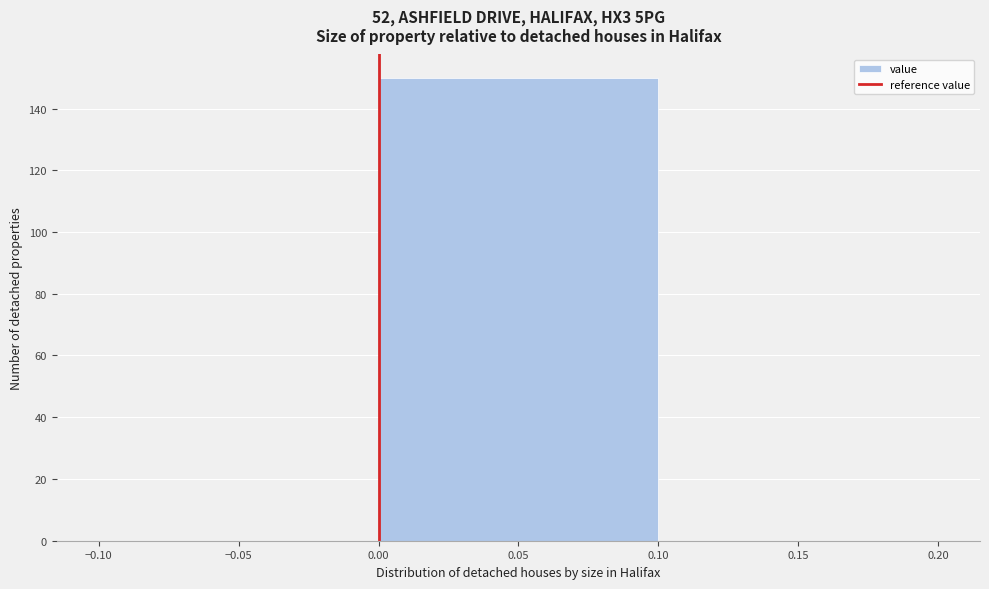

Reading left to right, transcribe this chart: for each bar, give the range it covers on the x-axis and its height. The values are not printed on the chart, so give them approximately, as read against the axis.

-0.10 to 0.00: 0
0.00 to 0.10: 150
0.10 to 0.20: 0